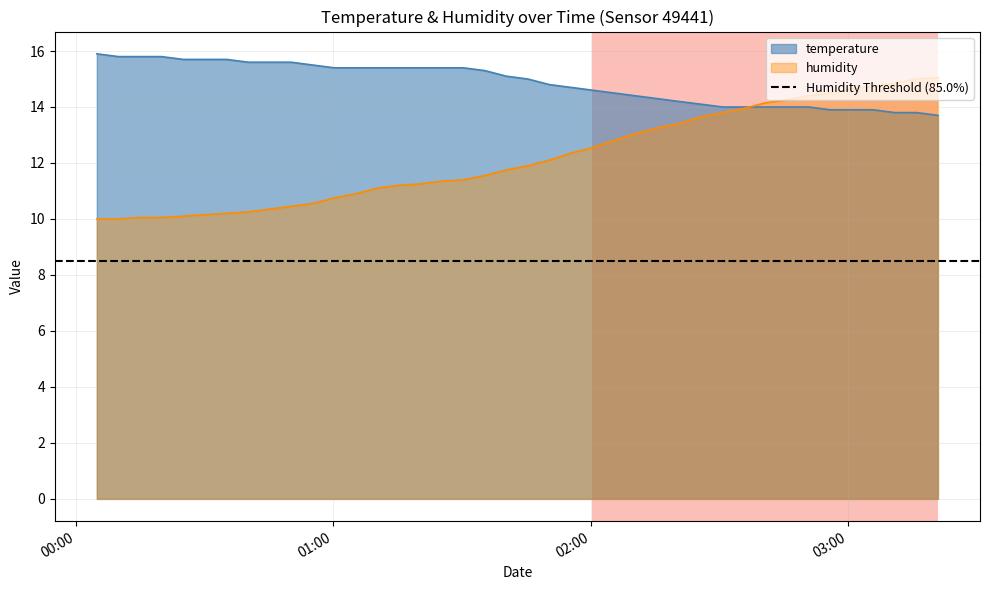

What is the maximum value for temperature?

15.9